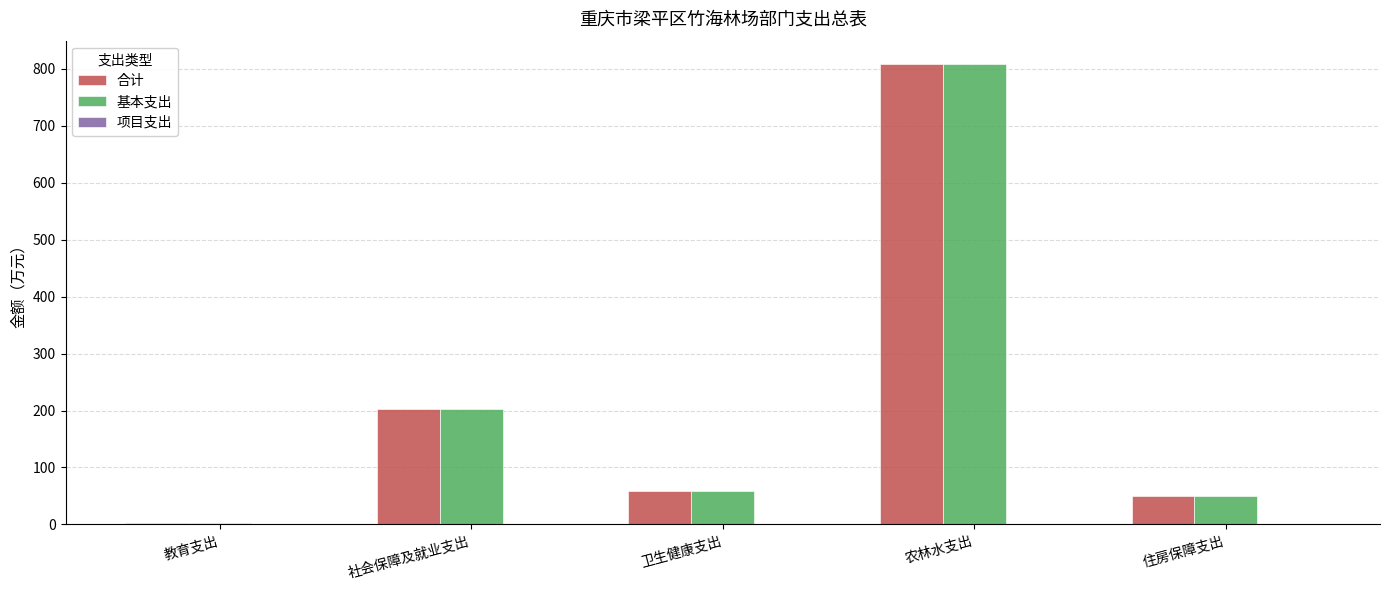

Which label corresponds to the smallest value in the chart?

教育支出